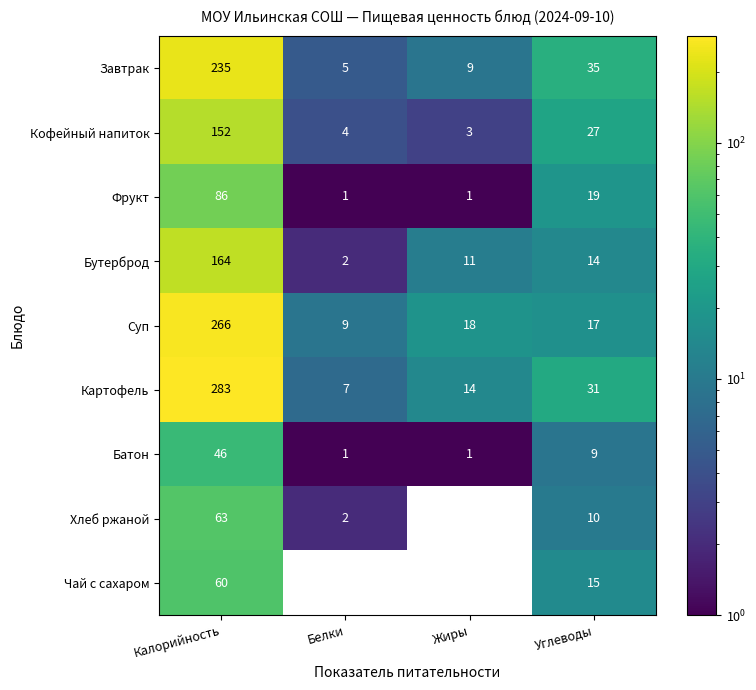

What is the greatest value displayed?

283